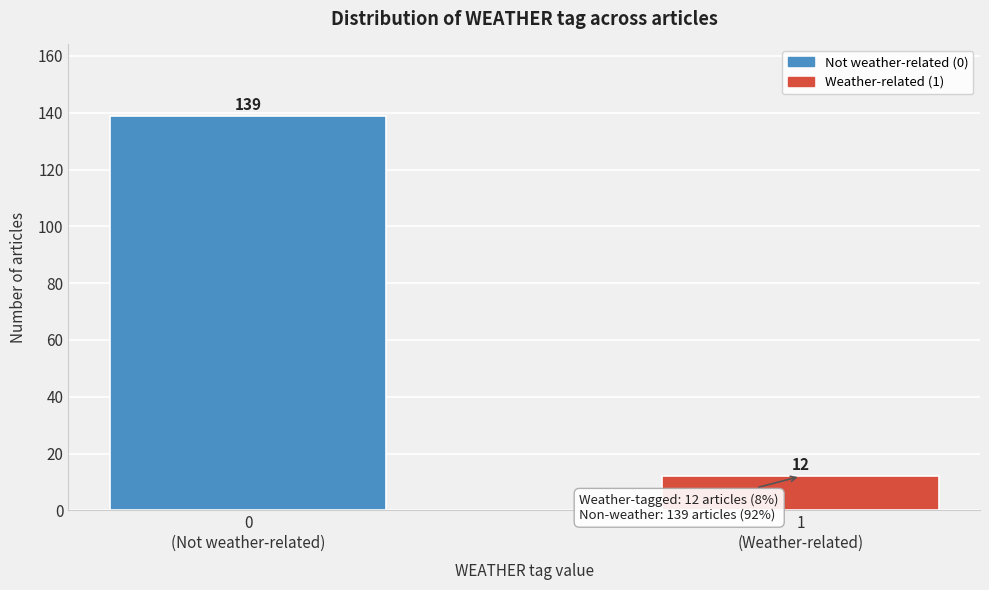

Reading left to right, what are all the values shown in this chart?

139	12